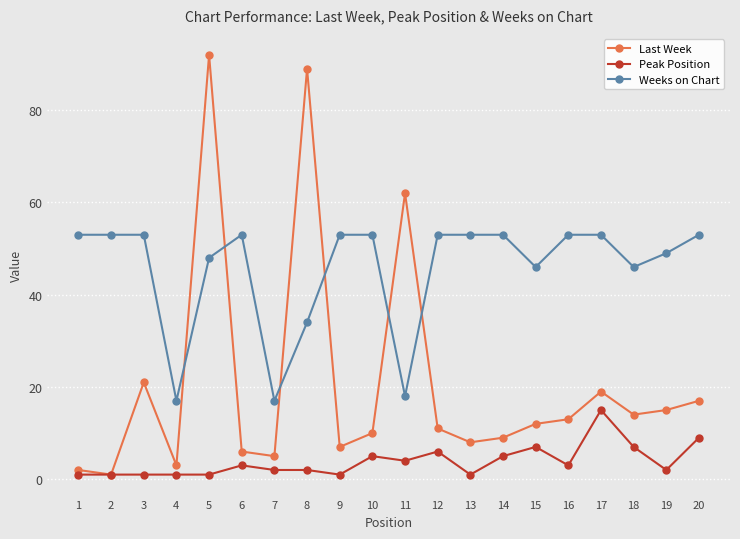

How many times do Weeks on Chart and Last Week cross each other?

6